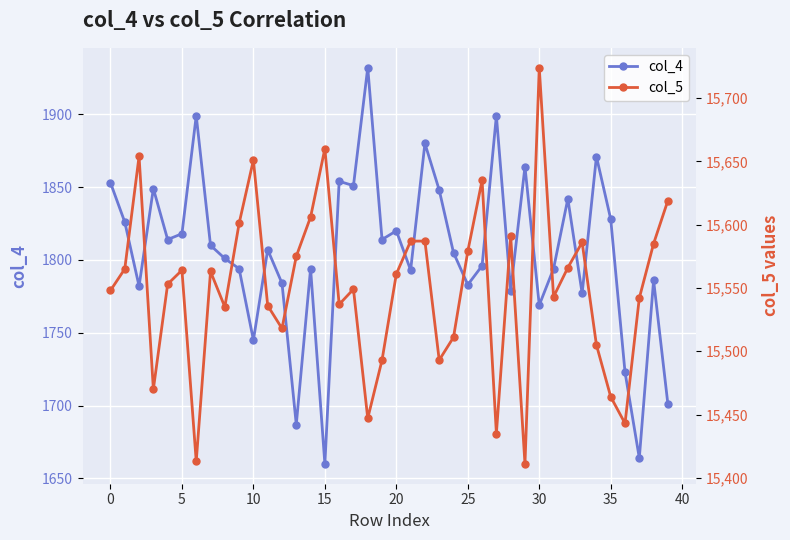

At 14, list the series in order from smallest to largest.

col_4, col_5